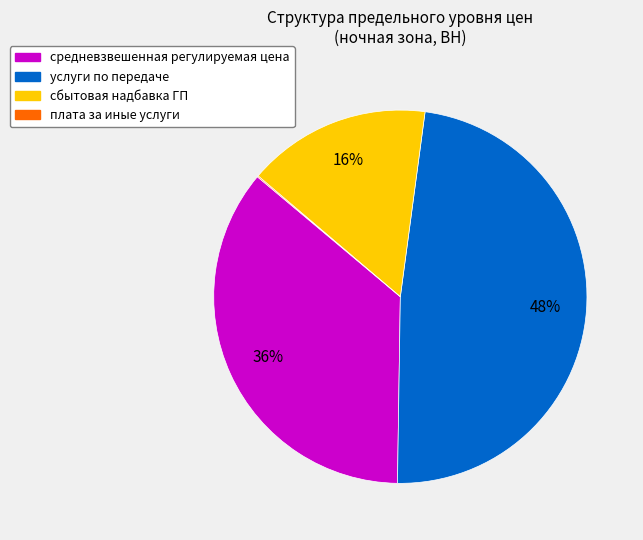

Combined, do средневзвешенная регулируемая цена and услуги по передаче account for over 50%?

Yes